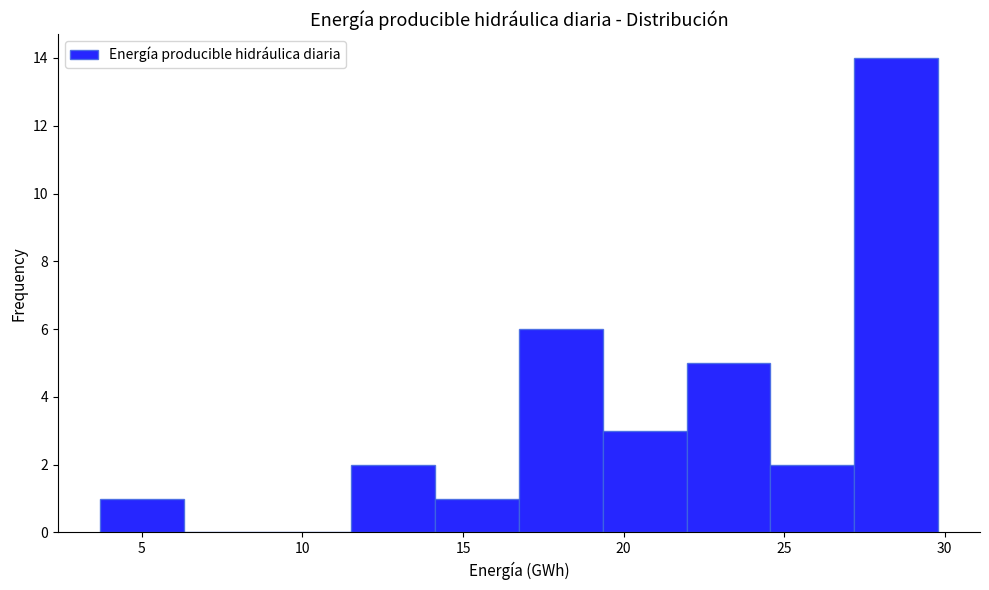

Reading left to right, list every bar in this chart as the range it spans on the x-axis followed by its height. Neither the bar edges nor the heights are printed on the chart, so give them approximately, as read against the axes.

3.5 to 6.5: 1
6.5 to 9.0: 0
9.0 to 11.5: 0
11.5 to 14.0: 2
14.0 to 16.5: 1
16.5 to 19.5: 6
19.5 to 22.0: 3
22.0 to 24.5: 5
24.5 to 27.0: 2
27.0 to 30.0: 14